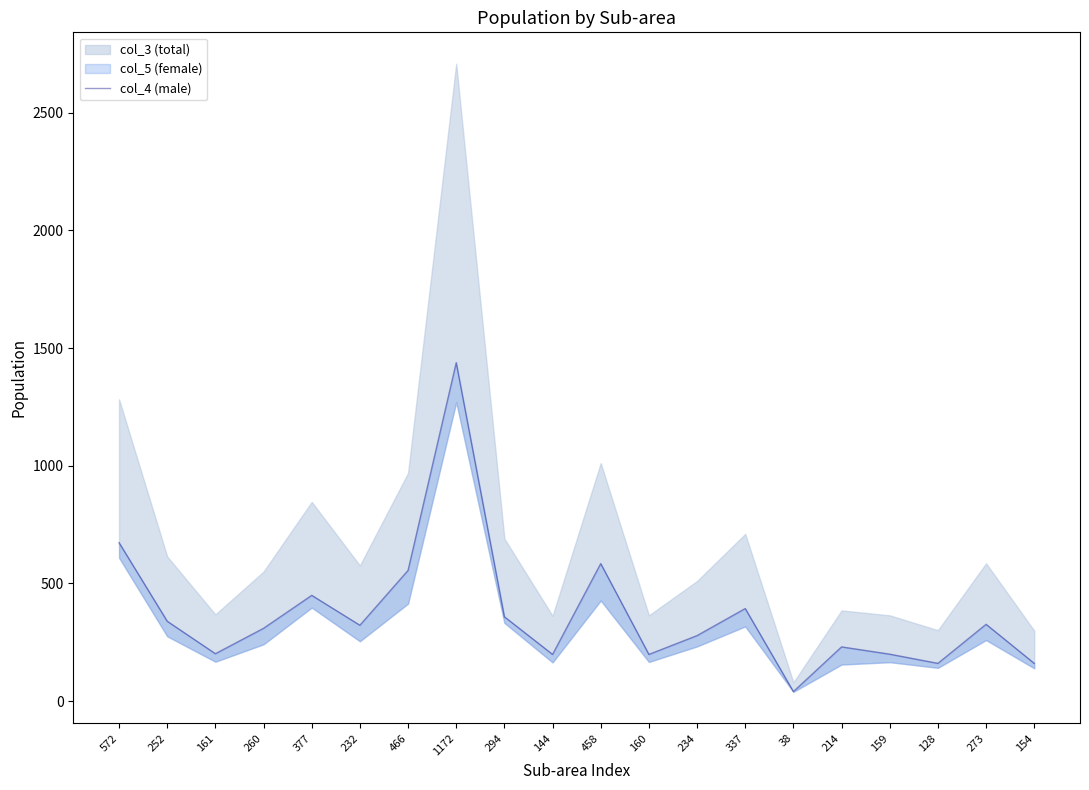

Which has a higher value, 466 or 128?

466